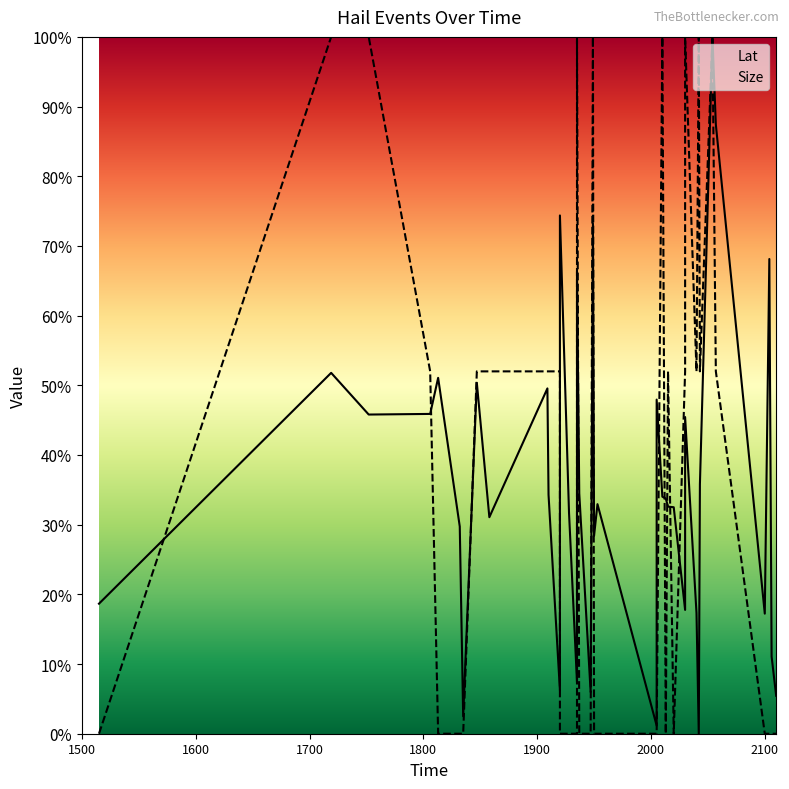

Reading left to right, extract all data points from this chart.

Lat: 18.7	51.8	45.8	45.9	51.1	29.7	2.5	50.4	31.1	49.6	34.3	6.3	31.6	74.4	31.7	7.4	31.8	66.3	34.5	6.0	73.2	28.4	32.9	1.2	47.9	34.0	33.8	32.6	32.5	17.8	45.4	17.3	0.0	35.8	100.0	87.4	17.2	68.1	11.1	5.4
Size: 0.0	100.0	100.0	52.0	0.0	0.0	0.0	52.0	52.0	52.0	52.0	52.0	0.0	0.0	0.0	0.0	0.0	100.0	0.0	0.0	100.0	0.0	0.0	0.0	0.0	100.0	0.0	52.0	0.0	52.0	100.0	52.0	100.0	52.0	100.0	52.0	0.0	0.0	0.0	0.0